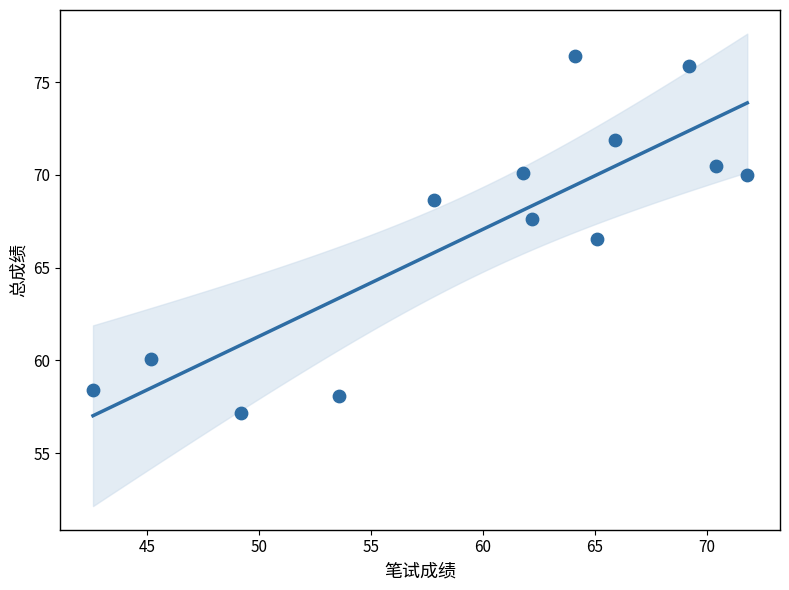

What is the range of Y values (max minus min)?

19.2